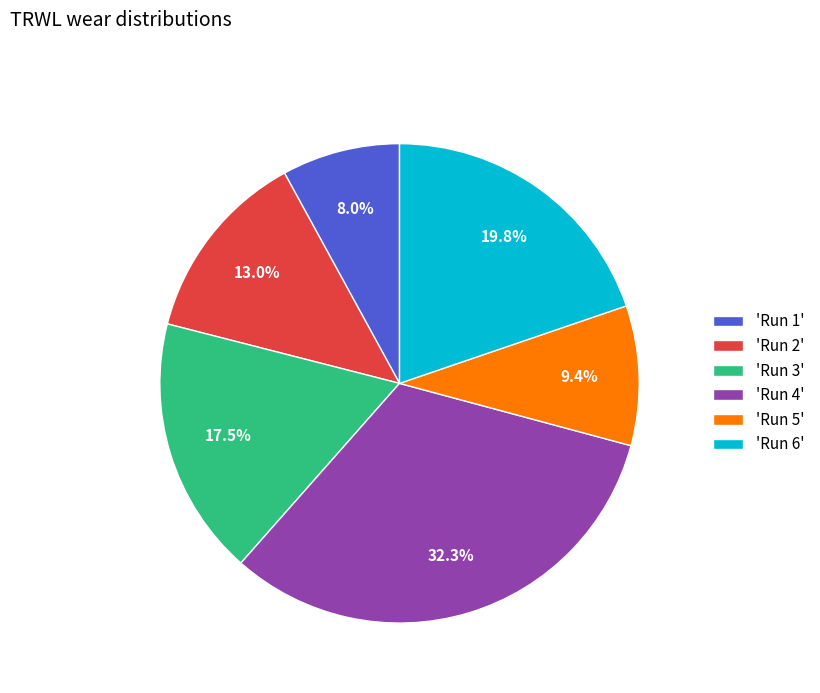

Is there a majority slice in this chart?

No